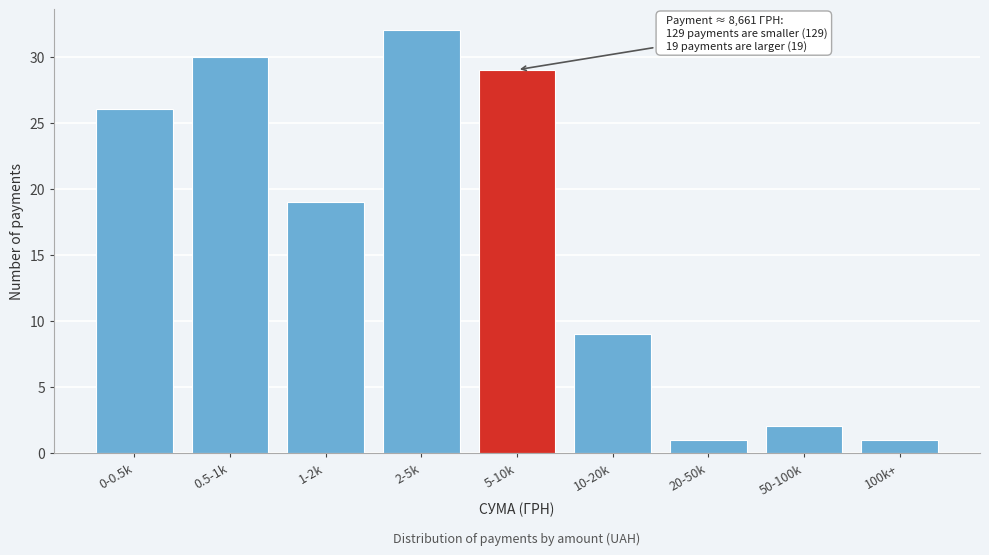

Reading left to right, list all the values displayed in this chart.

26	30	19	32	29	9	1	2	1